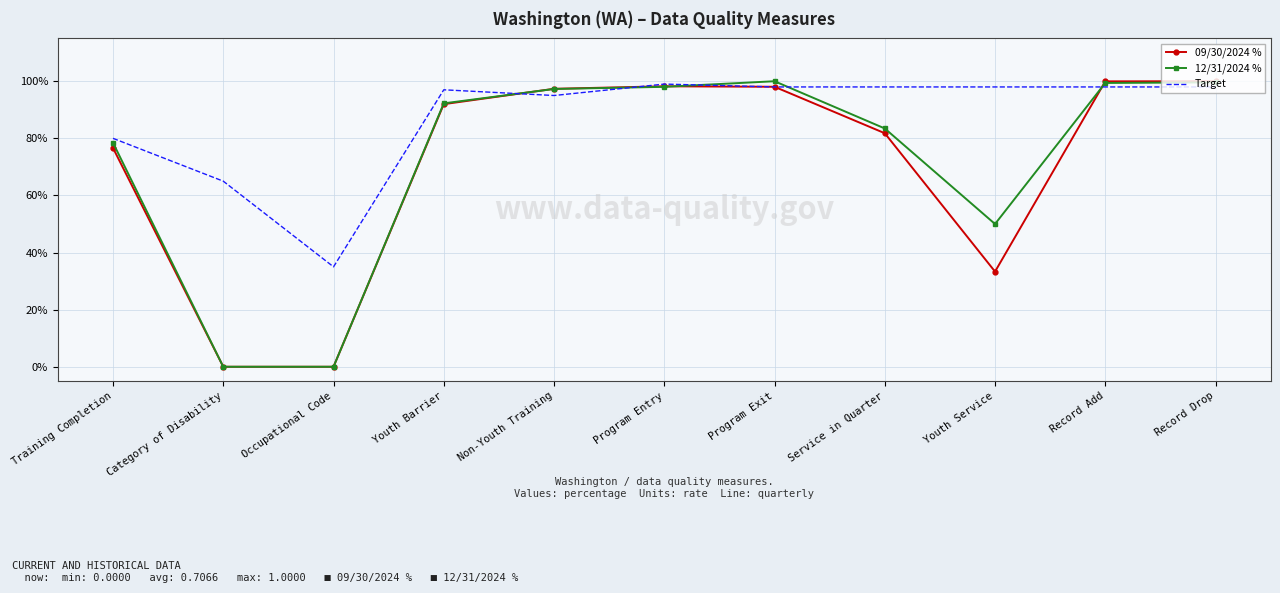

The value of 12/31/2024 % at Youth Service is 0.5. True or false?

True